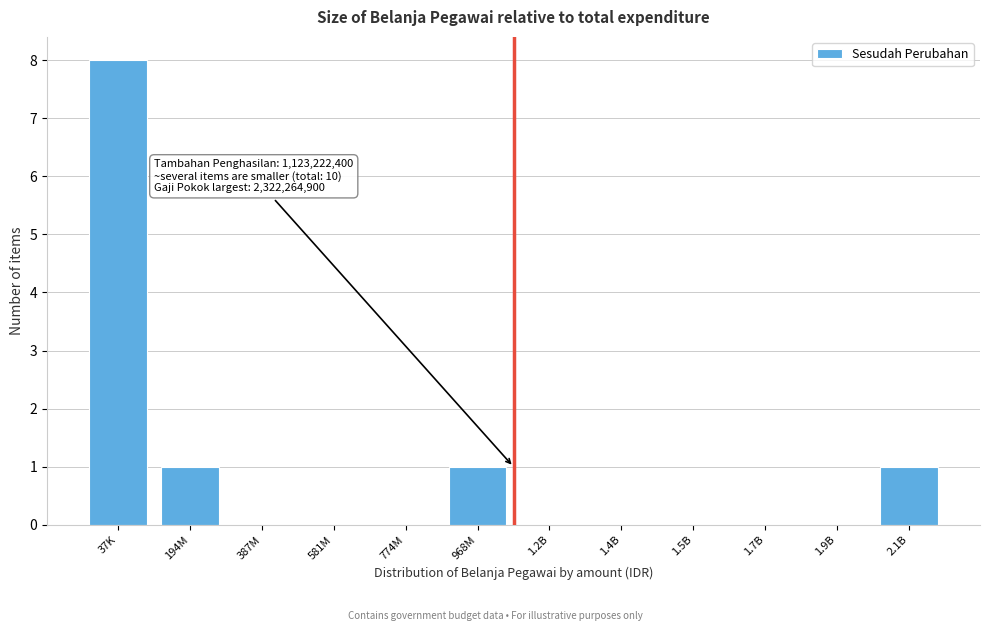

Reading left to right, extract all data points from this chart.

37K=8	194M=1	387M=0	581M=0	774M=0	968M=1	1.2B=0	1.4B=0	1.5B=0	1.7B=0	1.9B=0	2.1B=1